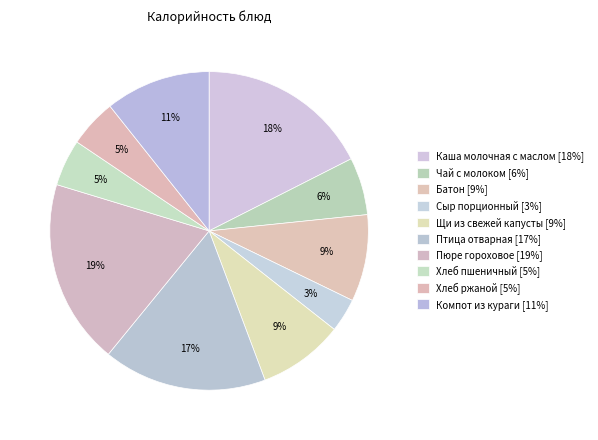

Which category has the biggest portion of the pie?

Пюре гороховое